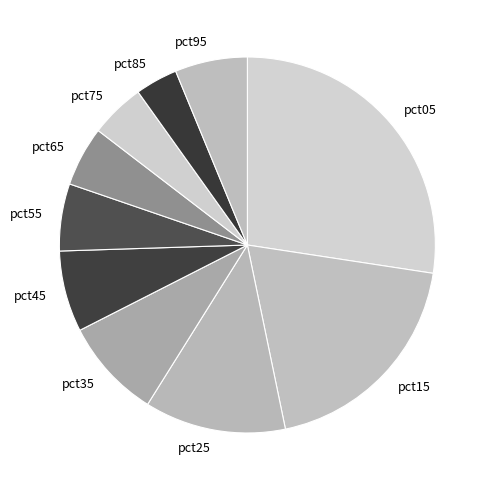

Is it true that pct05 is 22% of the pie?

False